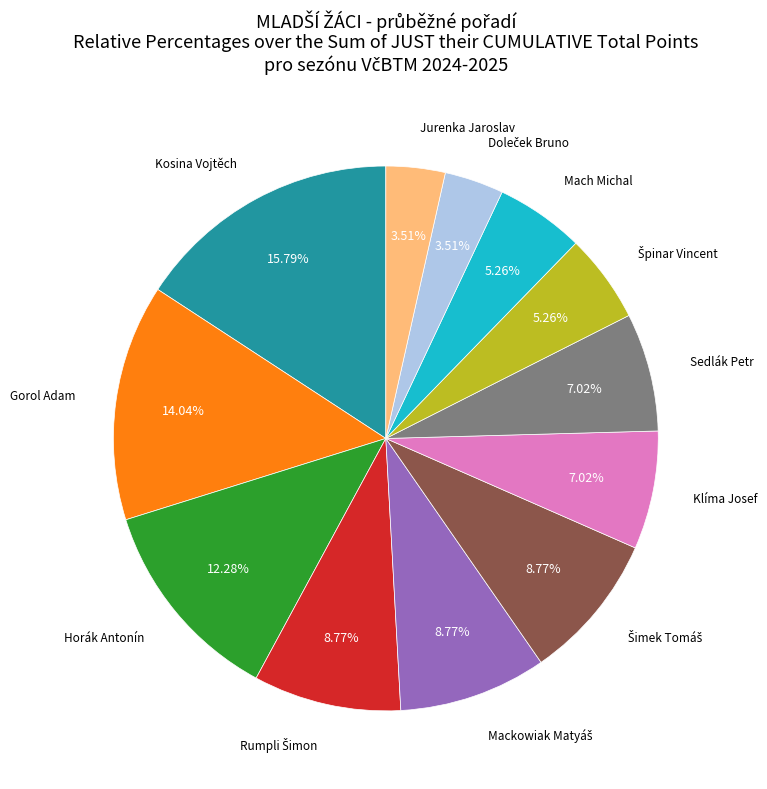

Is there any slice that represents more than half of the pie?

No